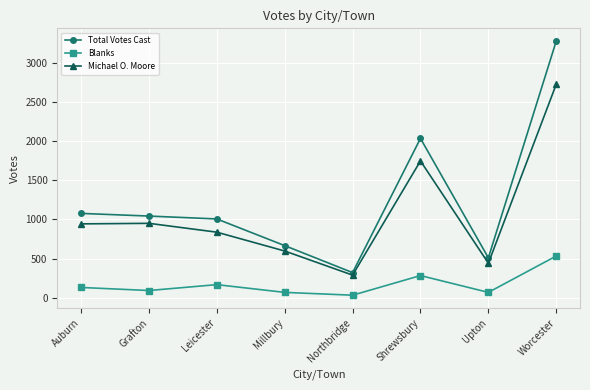

What is the total value across all series at Millbury?

1331